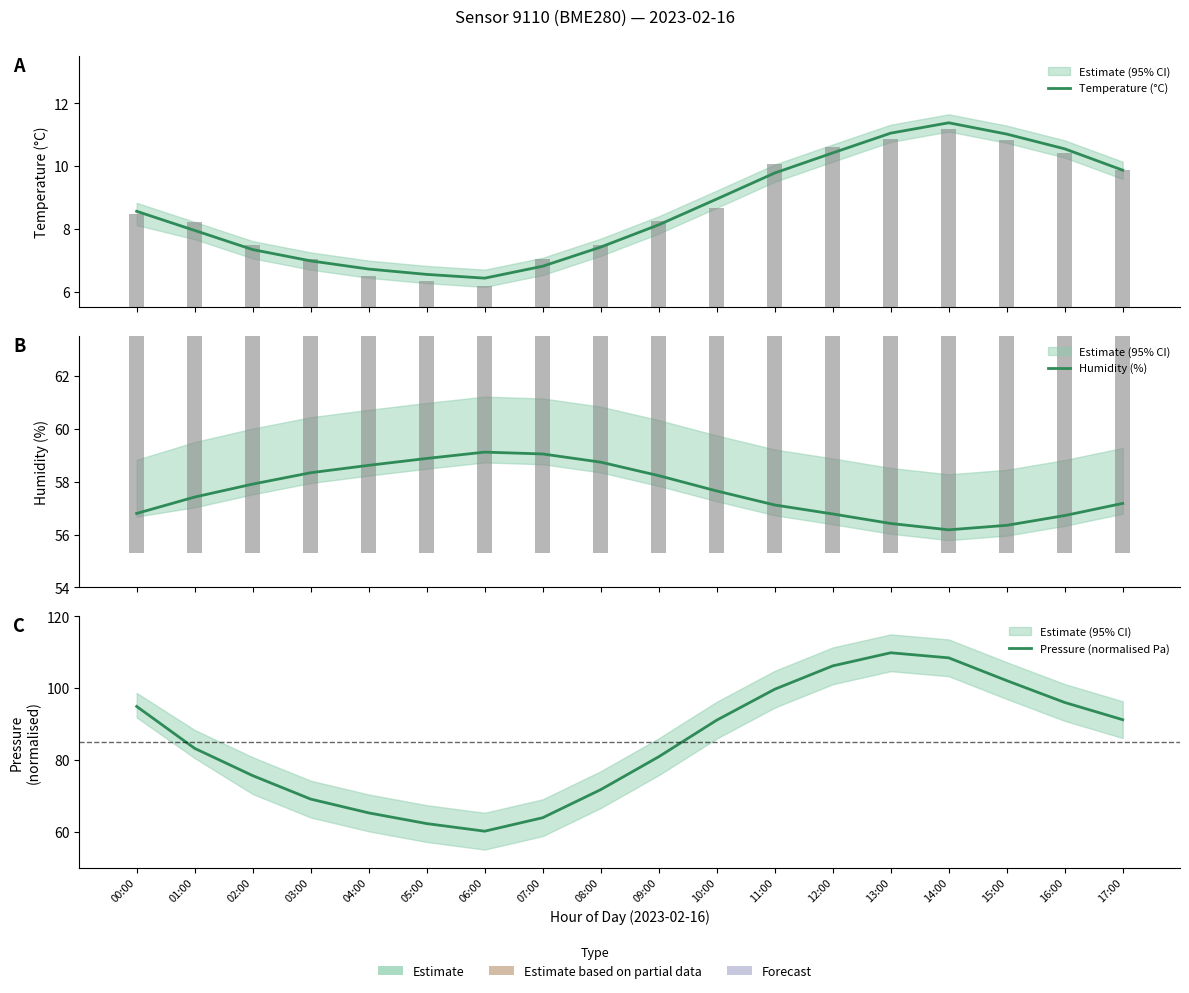

Which series has the largest range (max minus min)?

Pressure (normalised Pa)